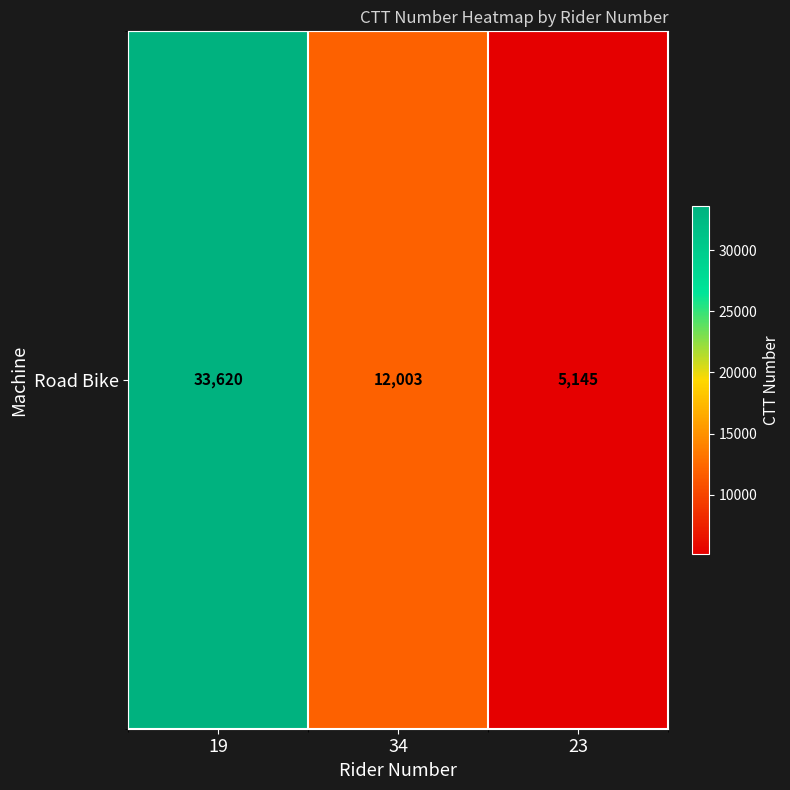

Is it true that the value at 34 is 12003?

True